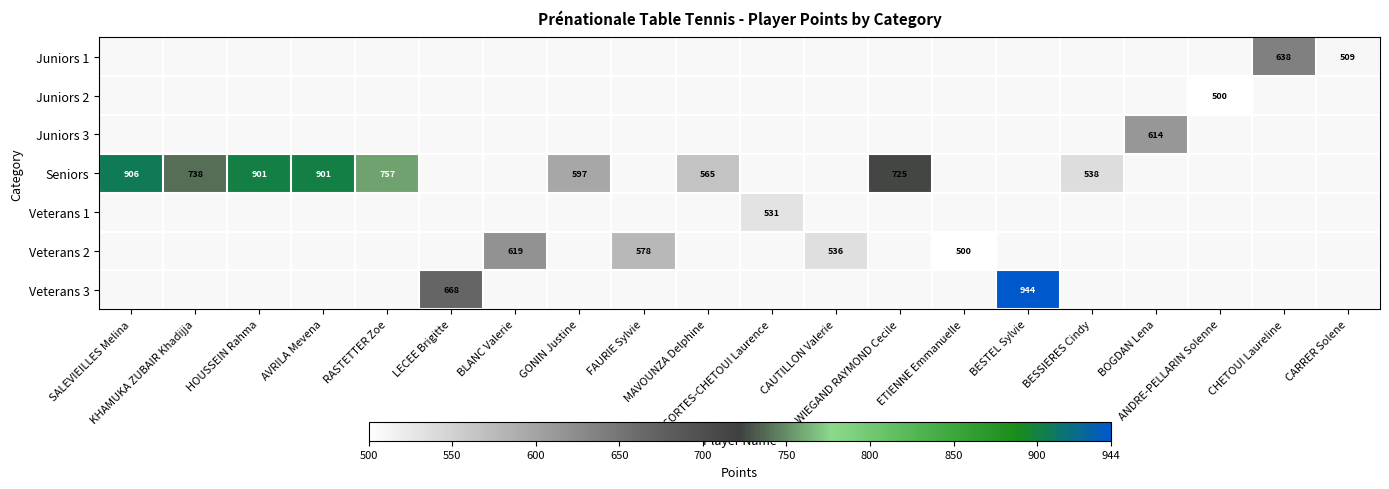

How many distinct data groups are displayed?

7